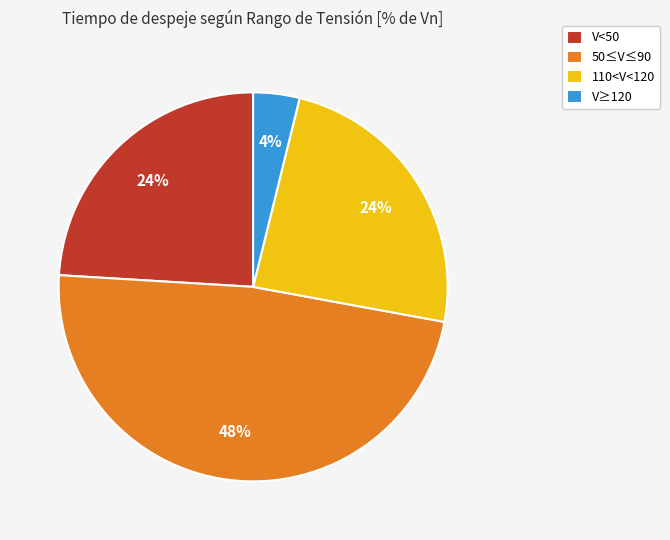

To the nearest percent, what portion does V≥120 represent?

4%